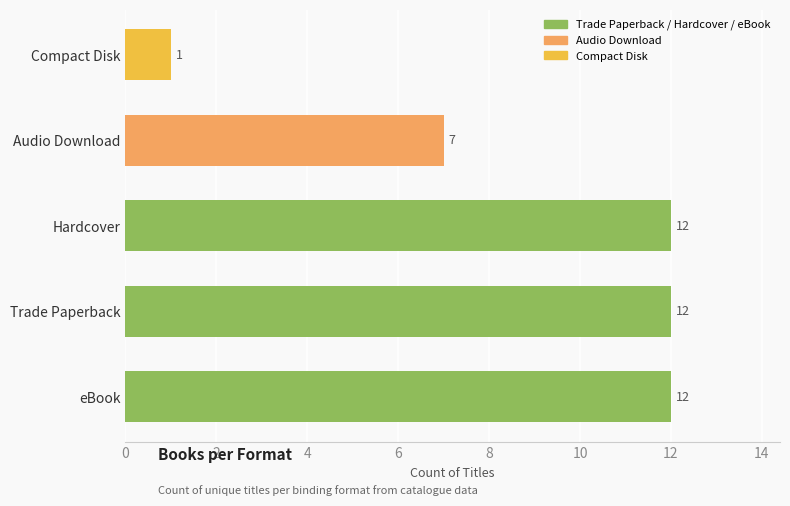

Reading top to bottom, what are all the values shown in this chart?

1	7	12	12	12